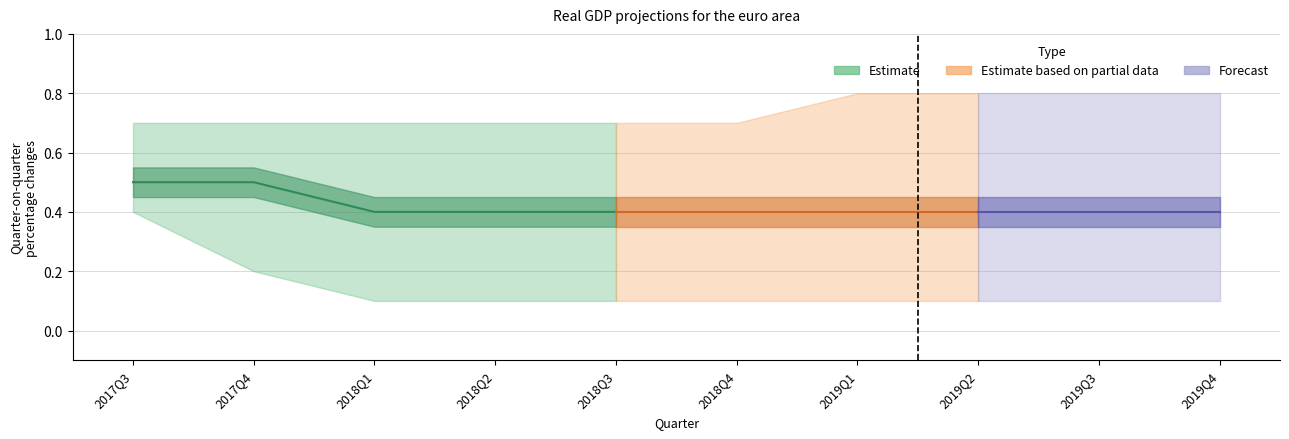

True or false: Lower range has a value of 0.7 at 2017Q3.

False